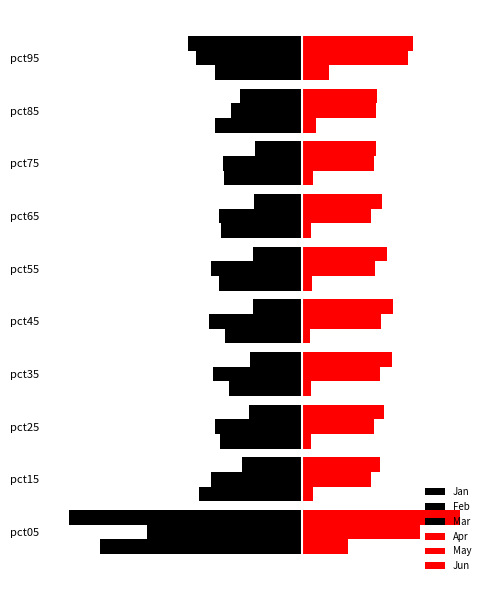

What is the value of the Apr bar at the 1st from the left?

0.6